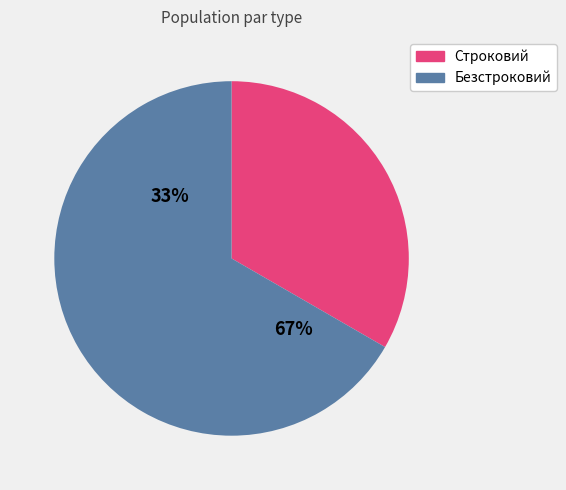

What is the change in value from Строковий to Безстроковий?

+1